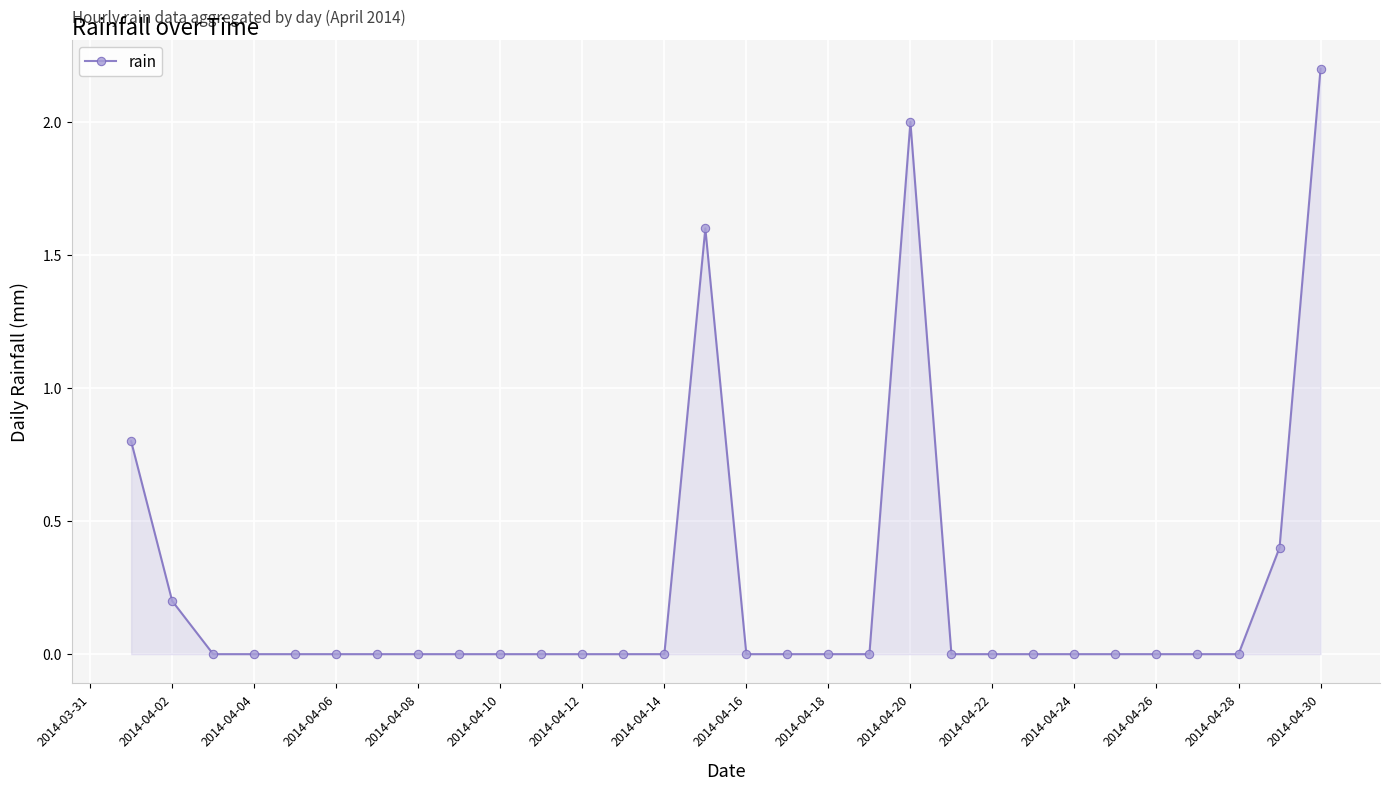

How many distinct data groups are displayed?

1